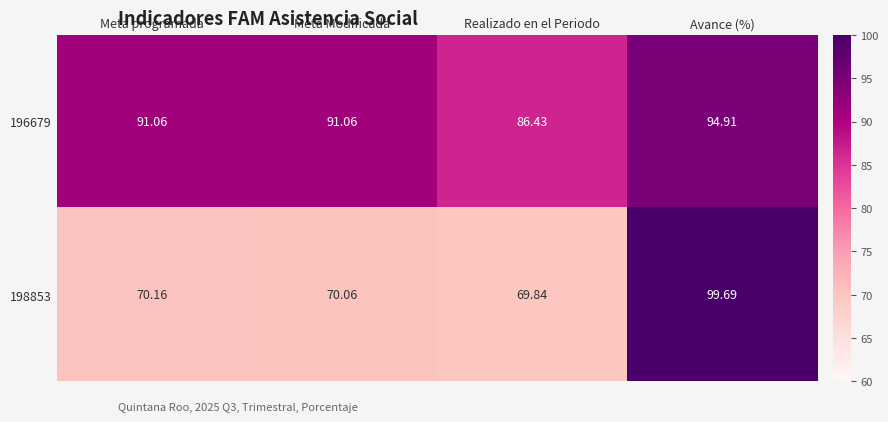

Count the number of categories in the chart.

4